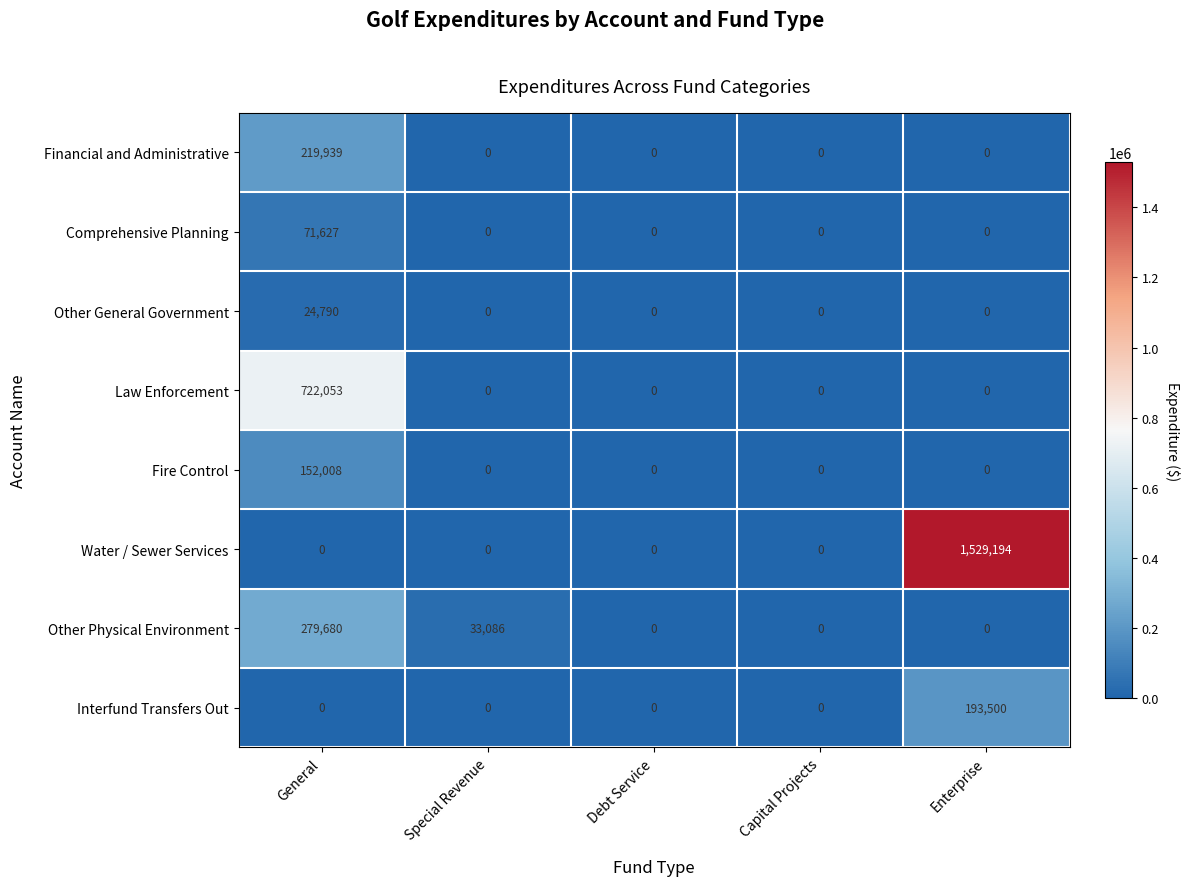

At which category is the sum across all series the highest?

Enterprise